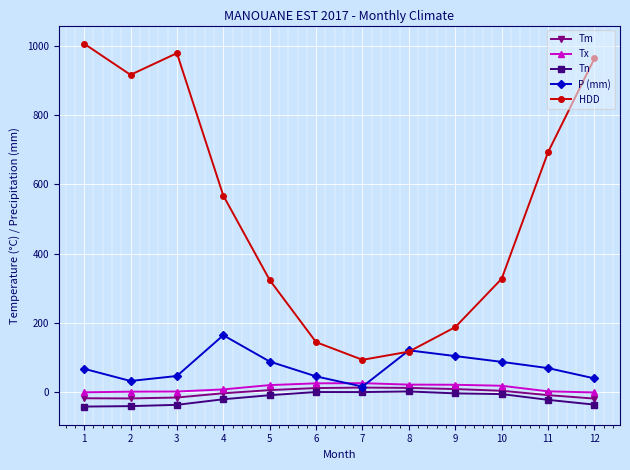

What is the maximum value for Tx?

26.8